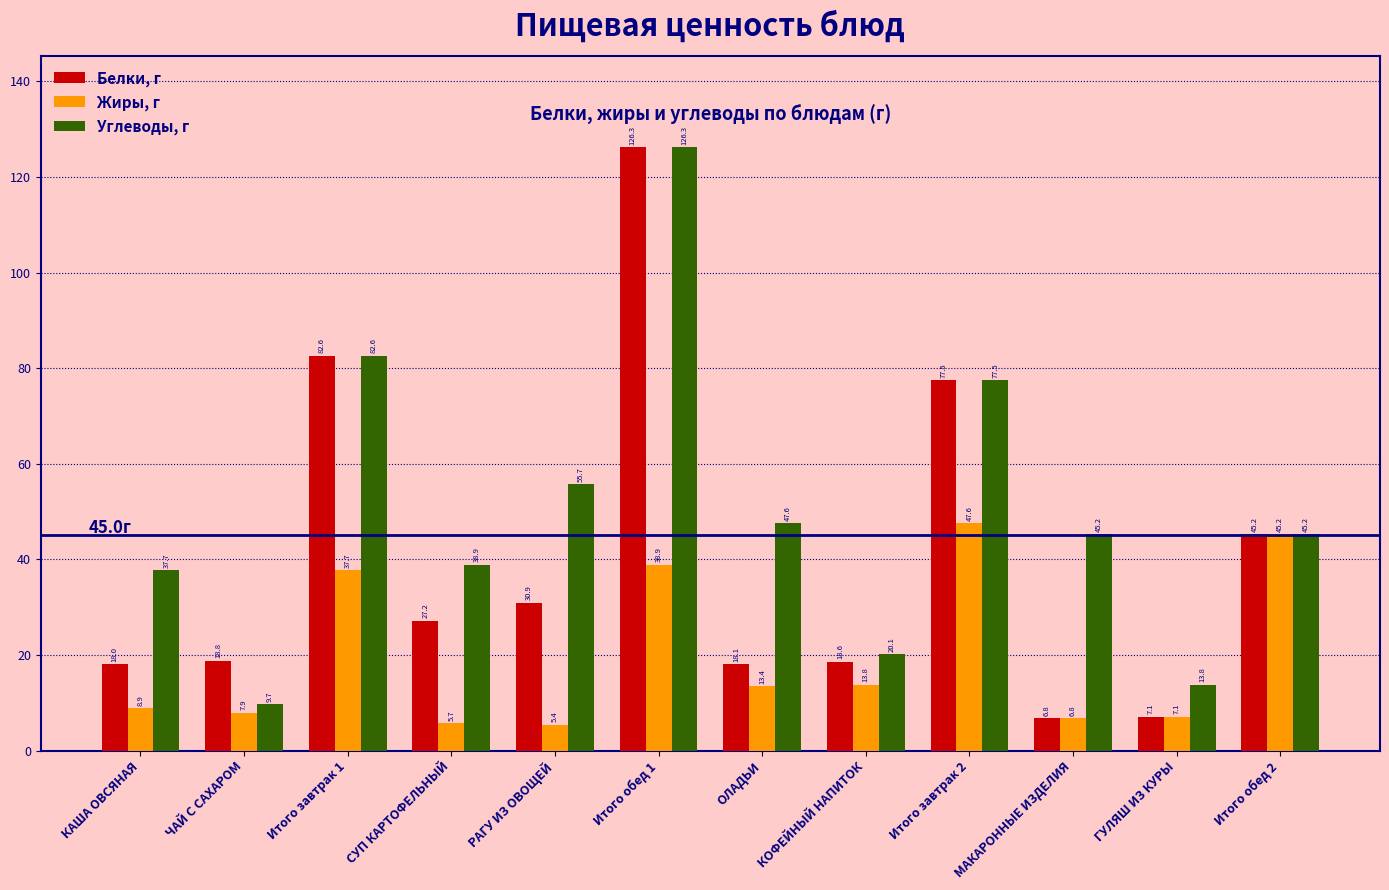

At how many categories does at least one series exceed 91?

1